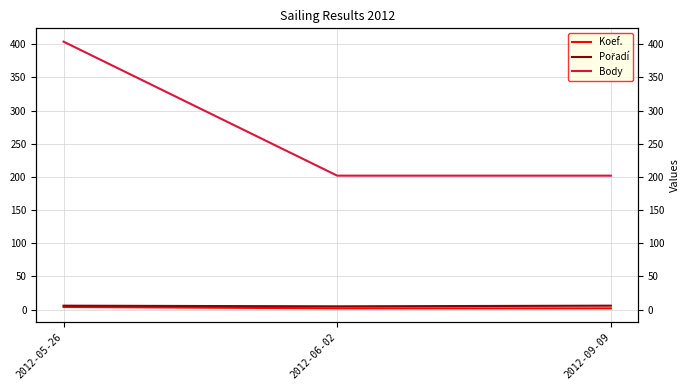

Which series has the largest total across all categories?

Body